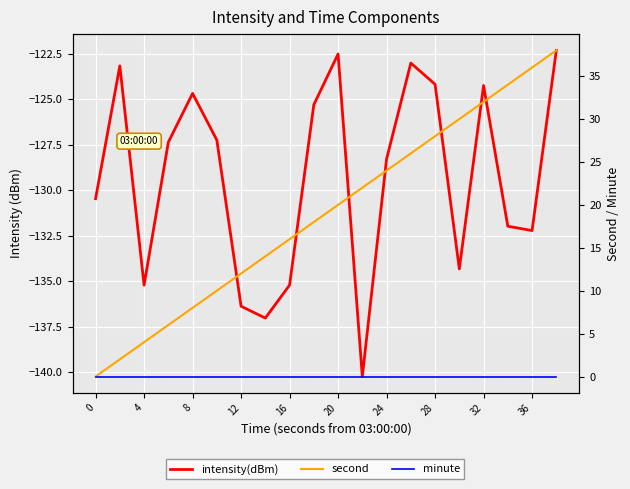

In intensity(dBm), how many points are higher than both neighbors (excluding endpoints)?

5